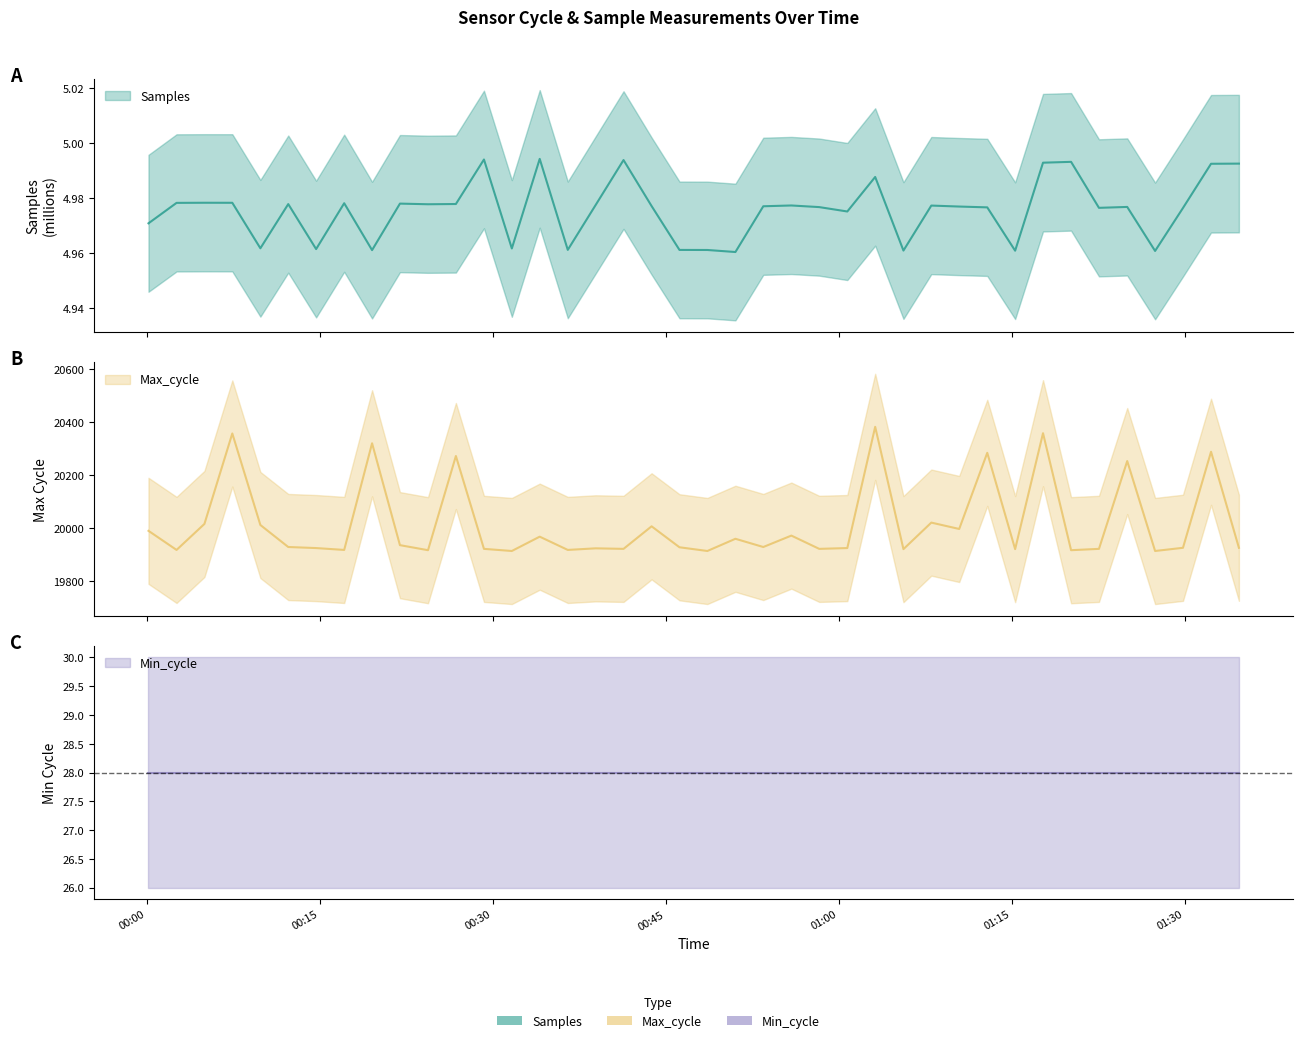

The value of Samples at 2021/10/06 01:17:43 is 5.0. True or false?

True